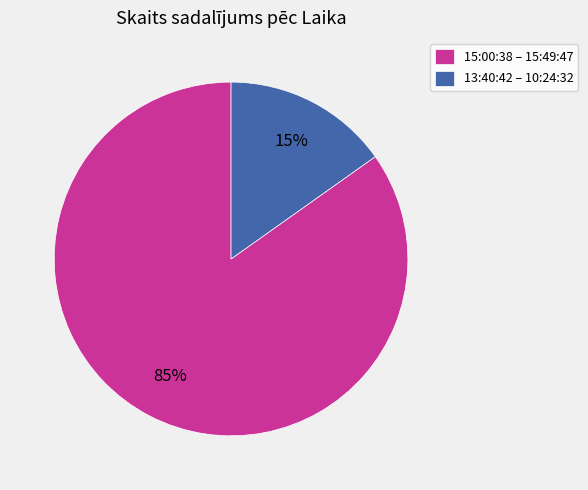

Is there any slice that represents more than half of the pie?

Yes